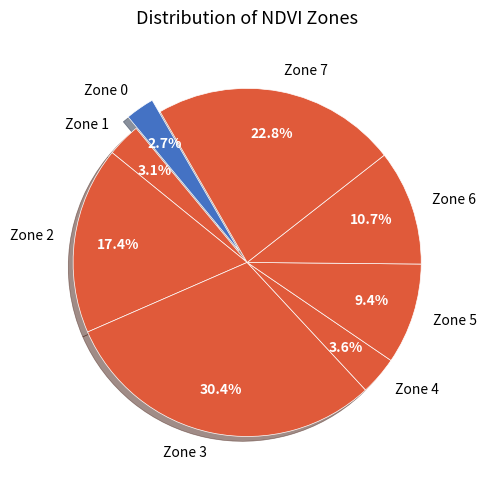

To the nearest percent, what portion does Zone 3 represent?

30%